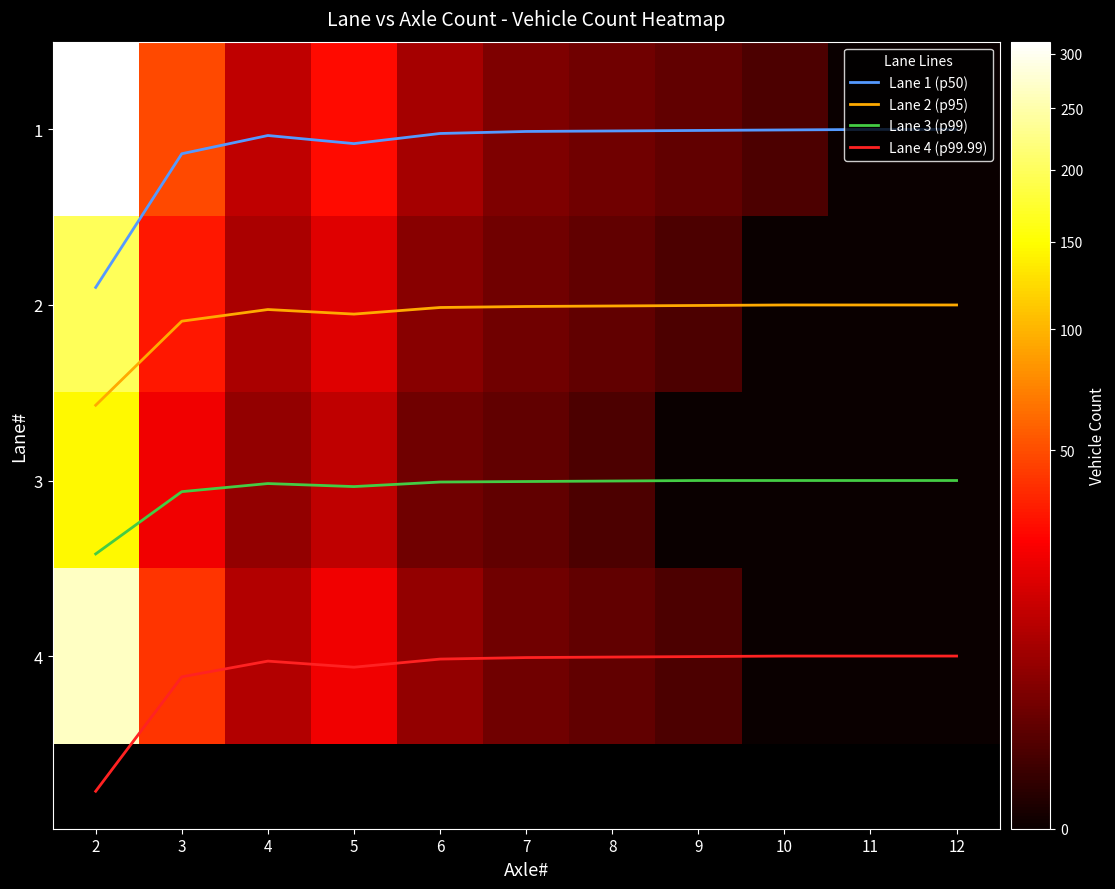

What is the difference between the 4 values at 9 and 7?

2.0